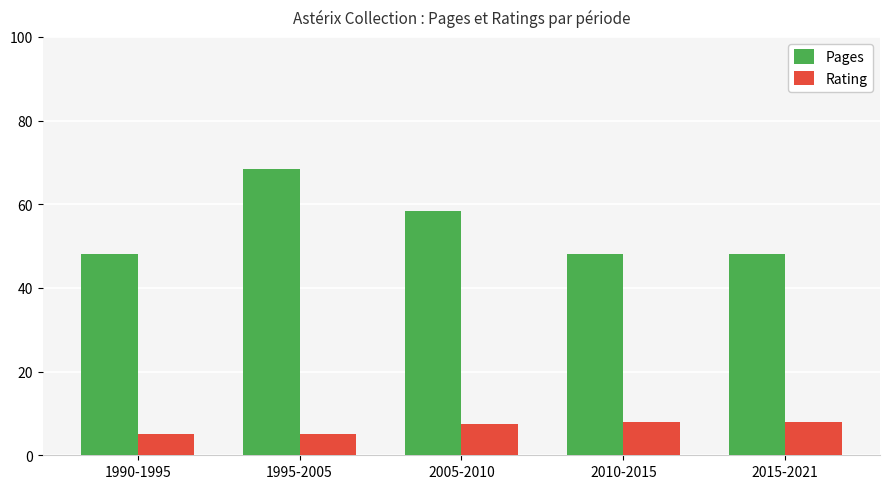

What is the average value of the Pages series?

54.2